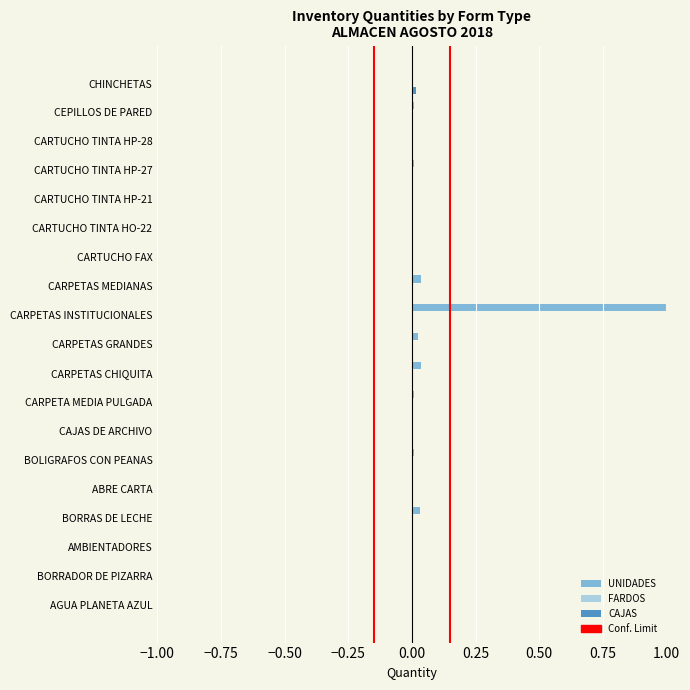

At which category is the sum across all series the highest?

CARPETAS INSTITUCIONALES